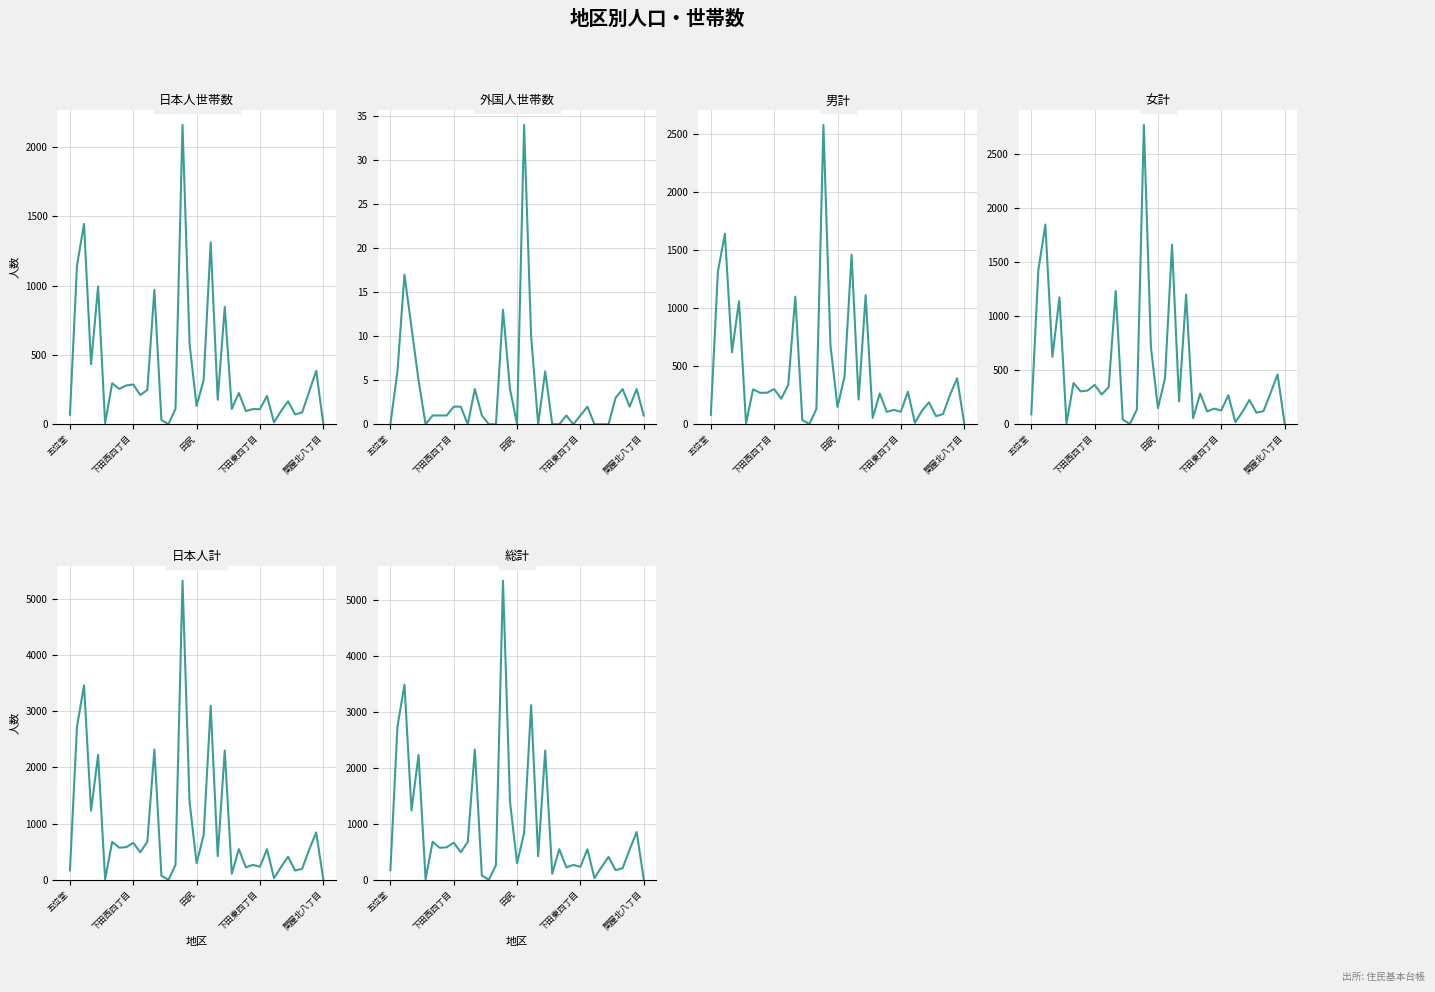

Which series has the largest range (max minus min)?

総計